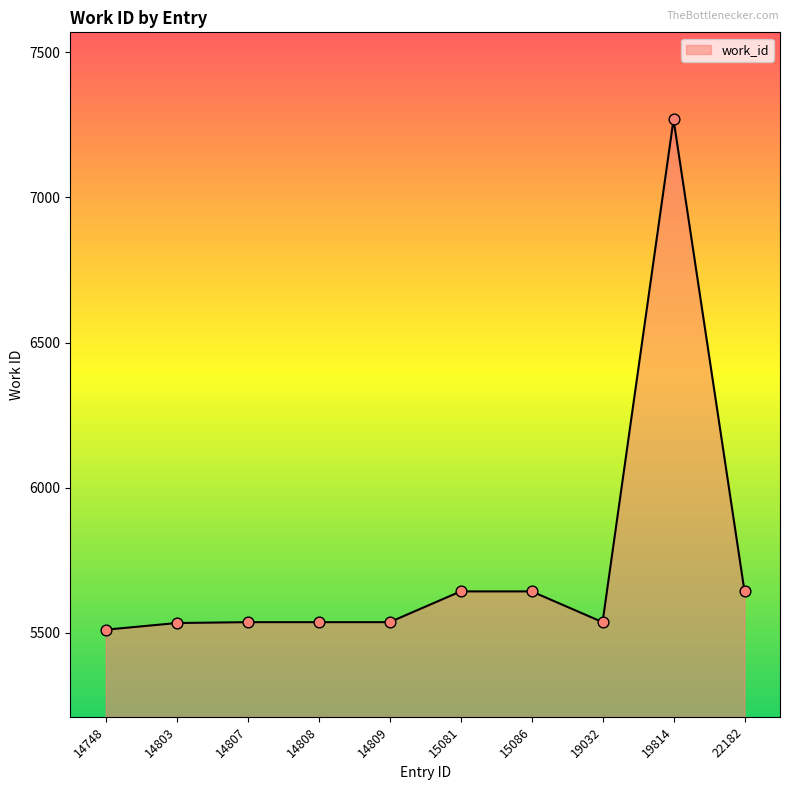

What is the ratio of the value at 22182 to the value at 14748?

1.0